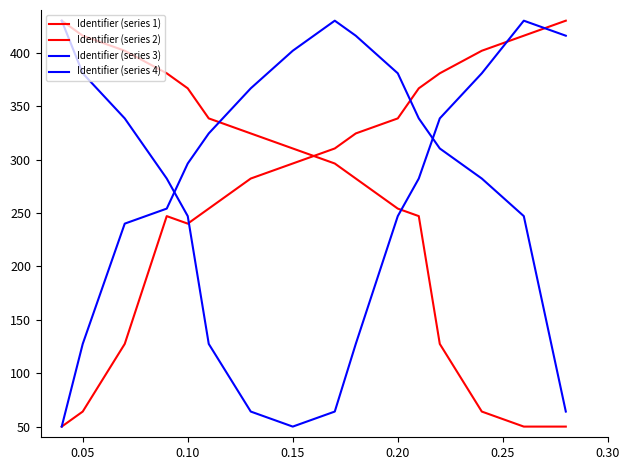

How many lines are shown in the chart?

4